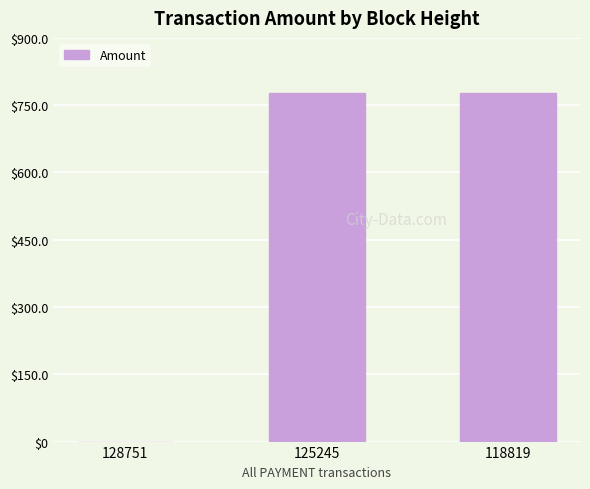

Approximately how many times larger is the value at 125245 compared to 118819?

1.0